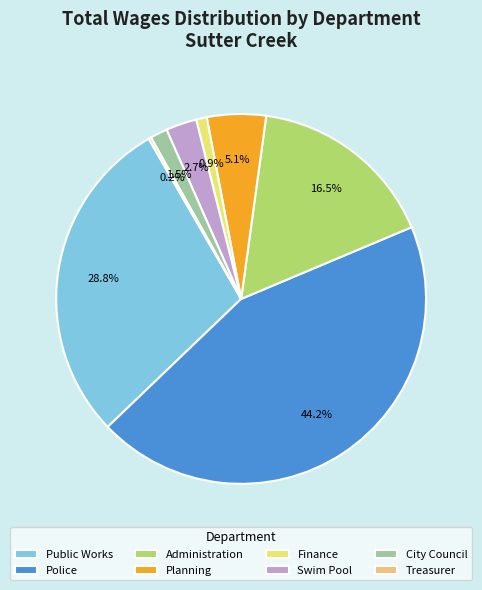

What is the largest slice in the pie chart?

Police